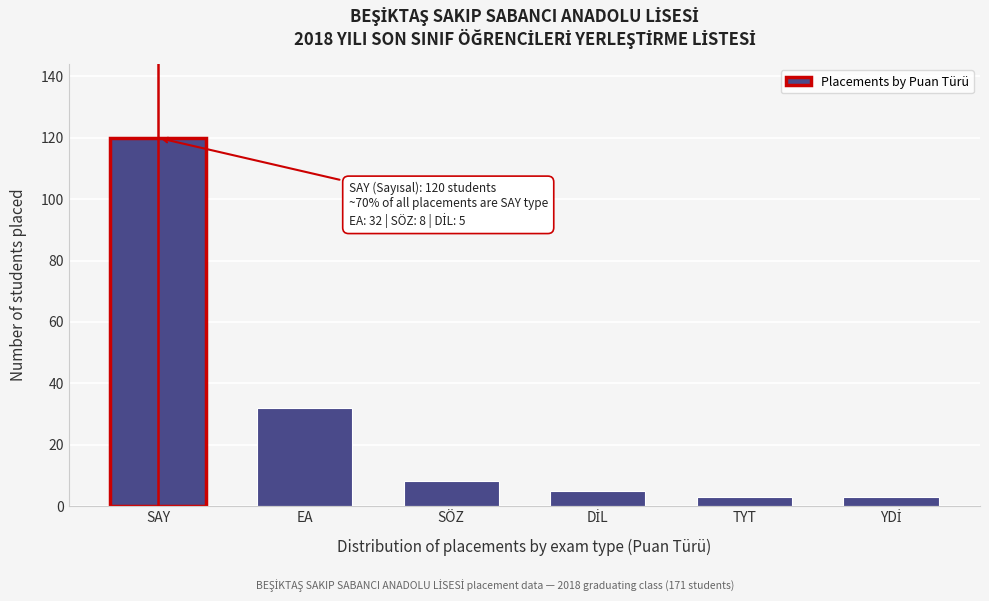

Reading left to right, extract all data points from this chart.

120	32	8	5	3	3